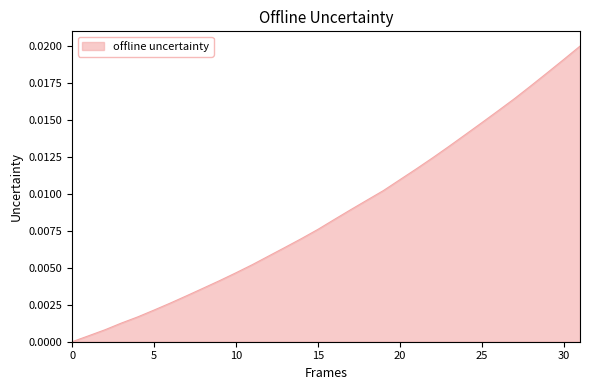

How many lines are shown in the chart?

1